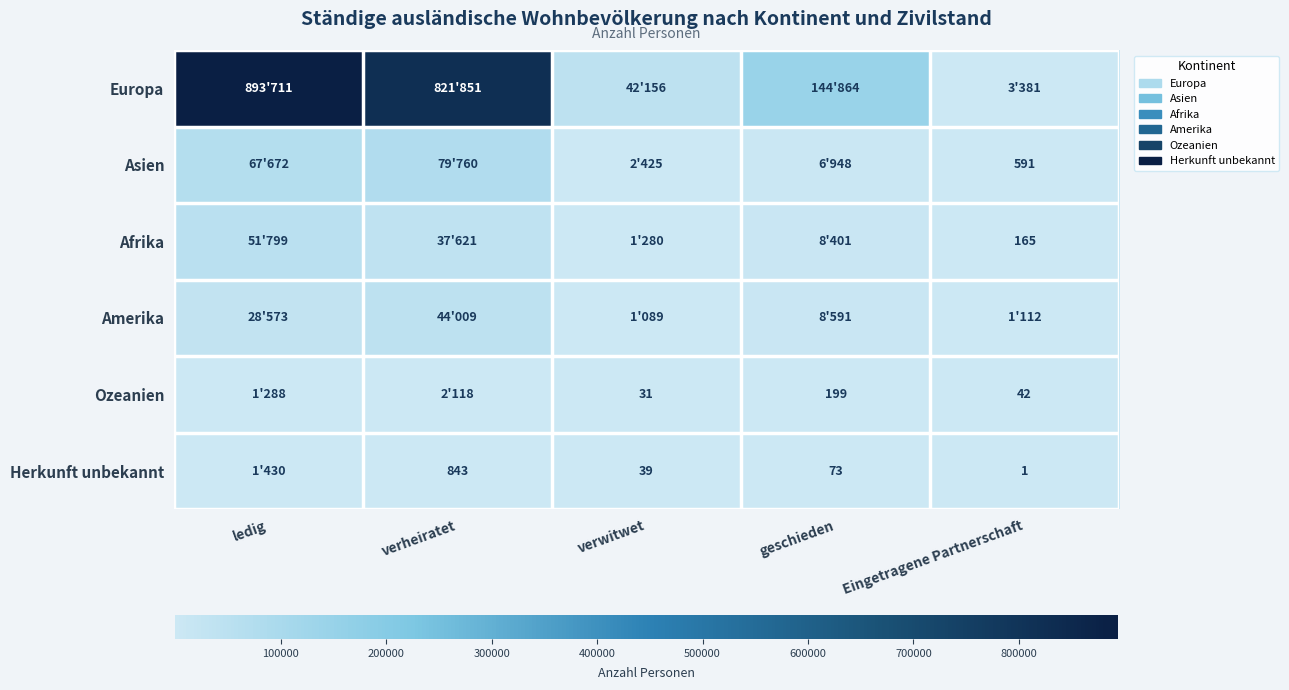

What is the difference between the Ozeanien values at geschieden and Eingetragene Partnerschaft?

157